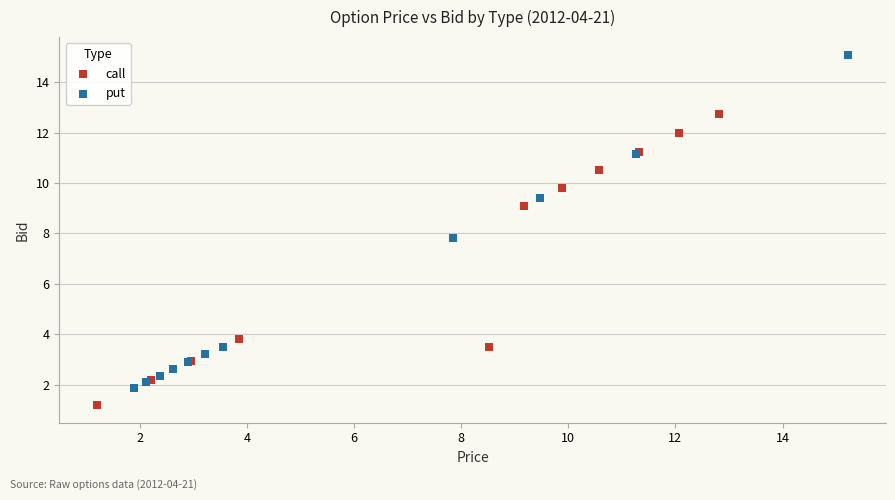

Which series reaches the minimum Y coordinate?

call